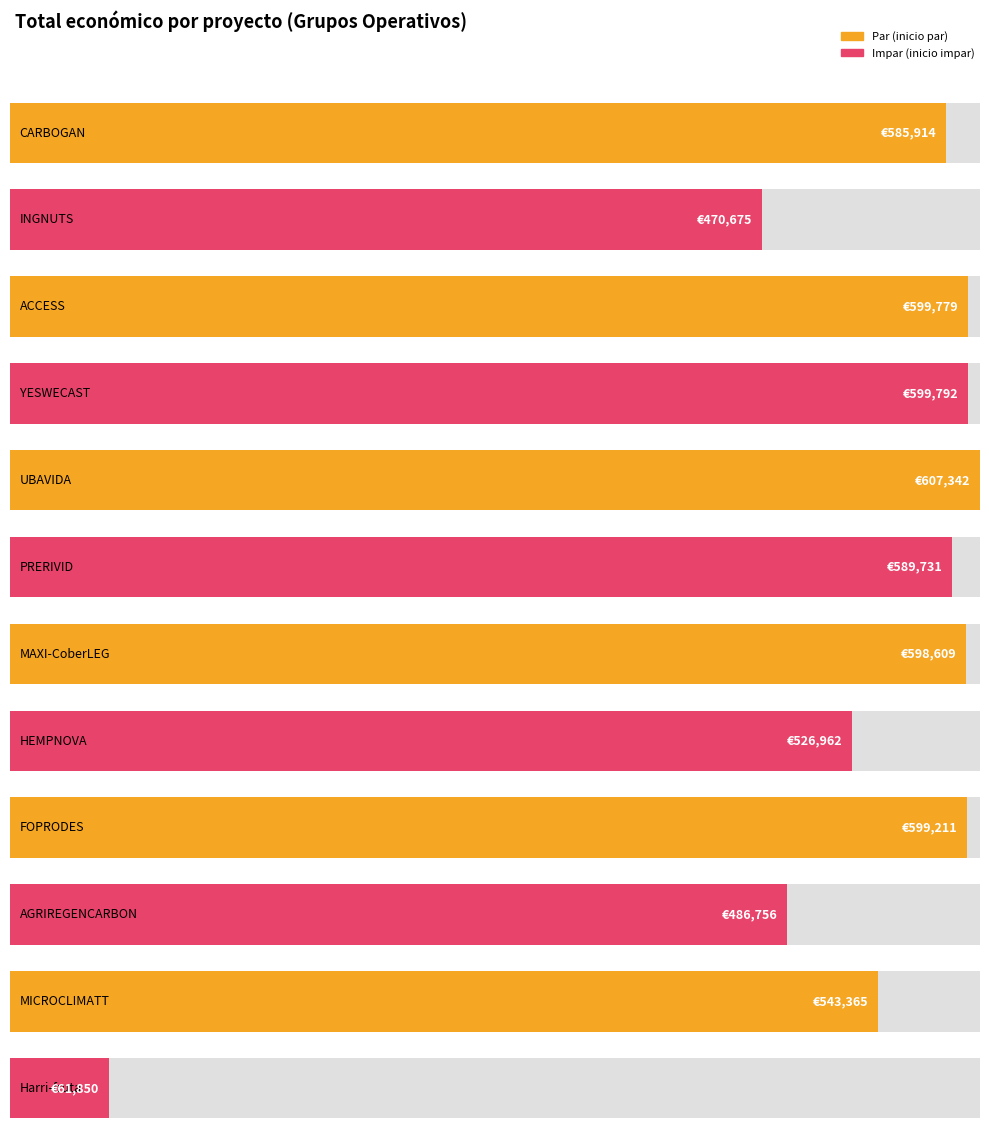

Does the chart contain any negative values?

No